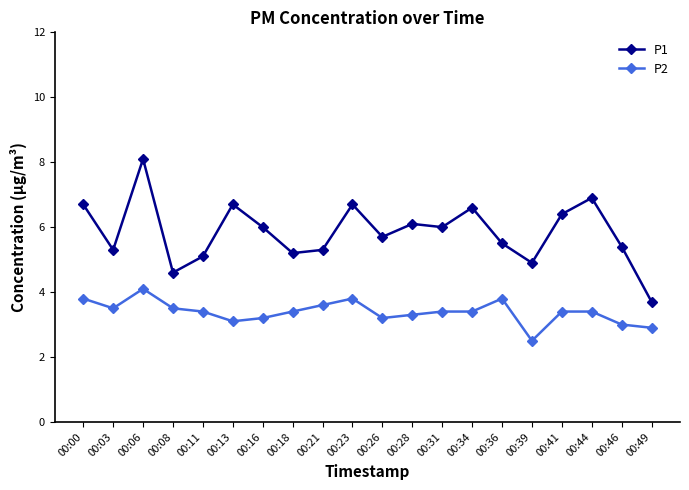

List the series in order of their overall mean, lowest first.

P2, P1